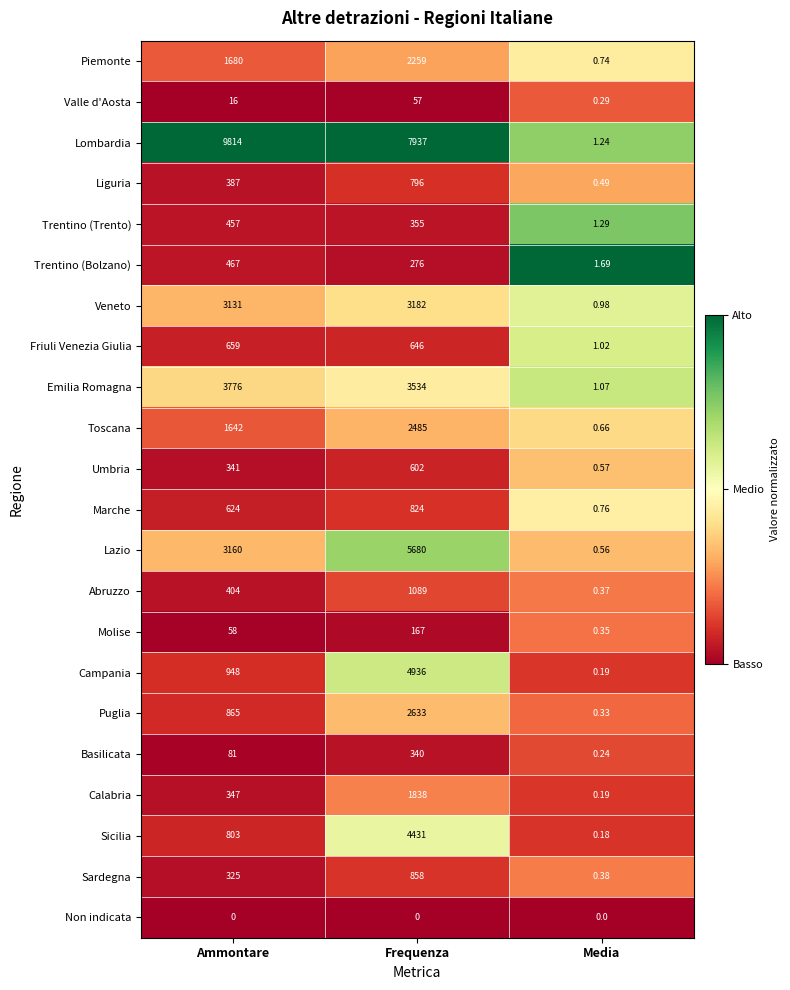

List the series in order of their peak value, highest first.

Lombardia, Lazio, Campania, Sicilia, Emilia Romagna, Veneto, Puglia, Toscana, Piemonte, Calabria, Abruzzo, Sardegna, Marche, Liguria, Friuli Venezia Giulia, Umbria, Trentino (Bolzano), Trentino (Trento), Basilicata, Molise, Valle d'Aosta, Non indicata